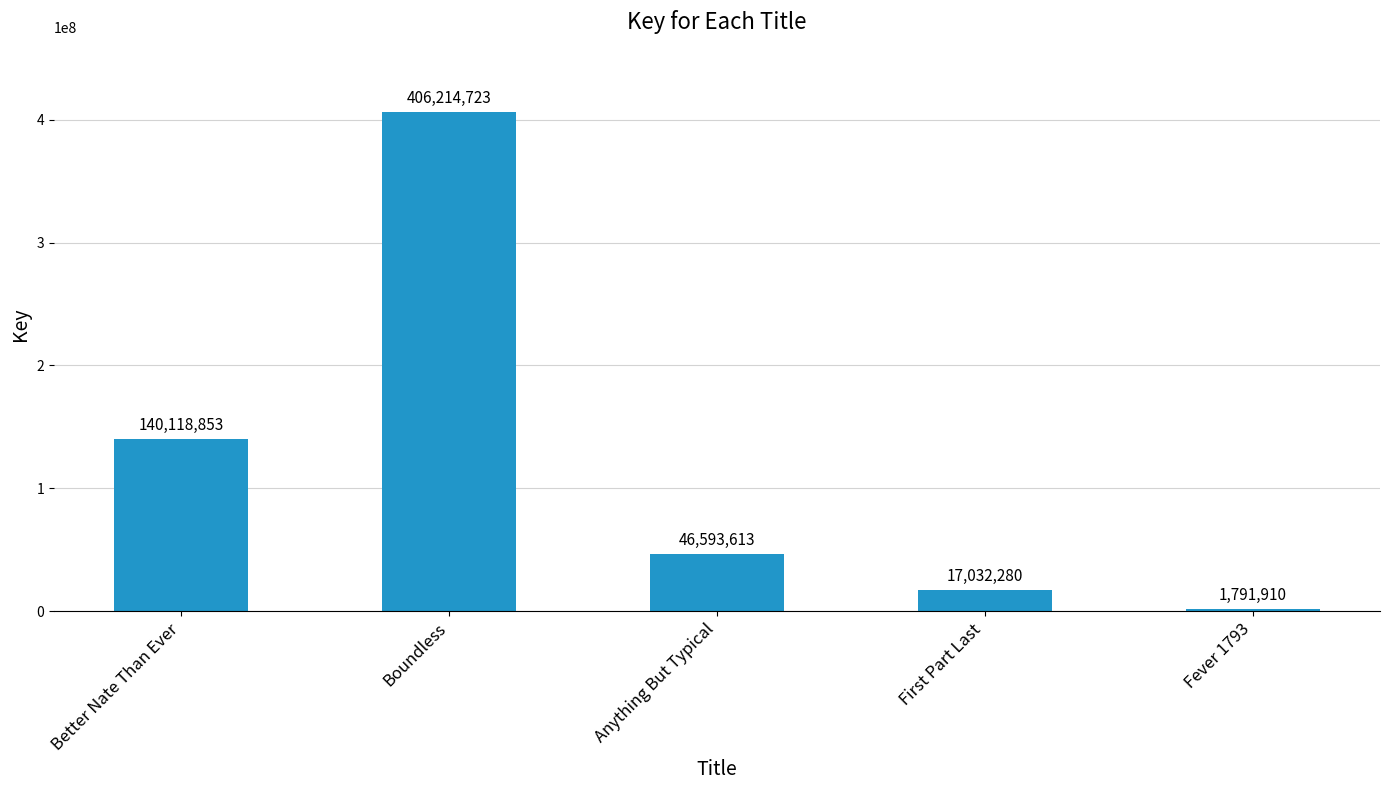

What is the label of the 5th bar from the left?

Fever 1793